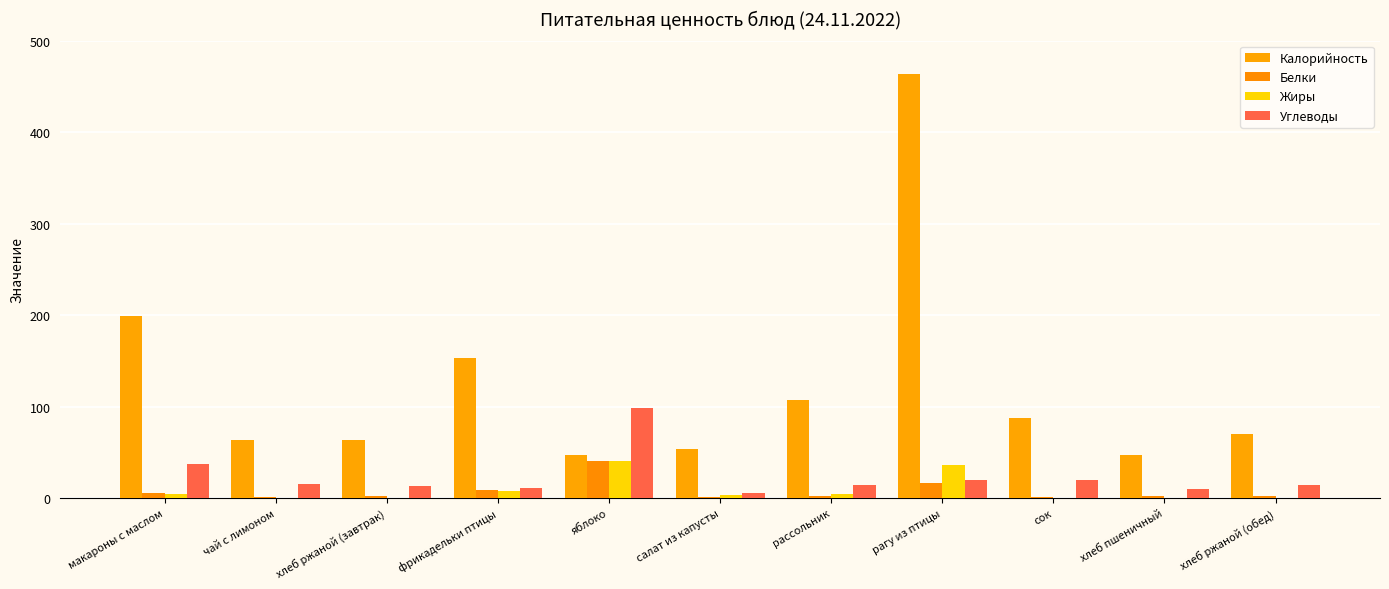

What value does the Жиры series have at хлеб ржаной (завтрак)?

0.4